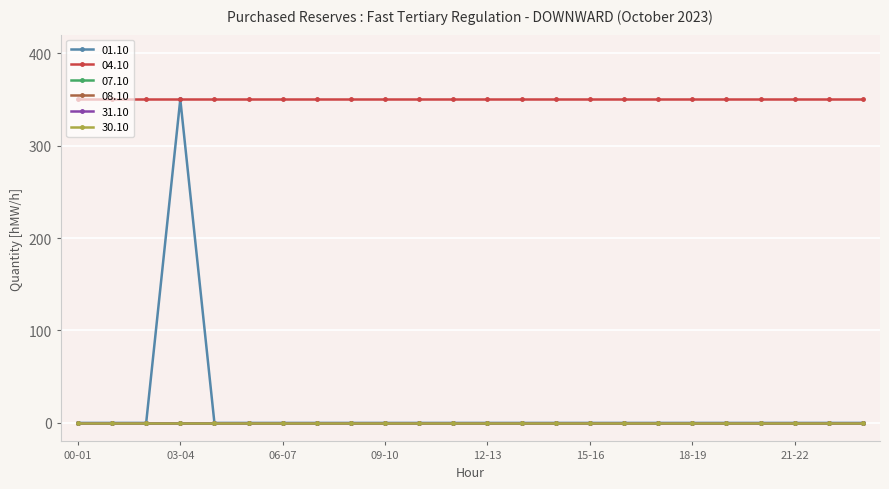

Is this an area chart (filled region under the line)?

No